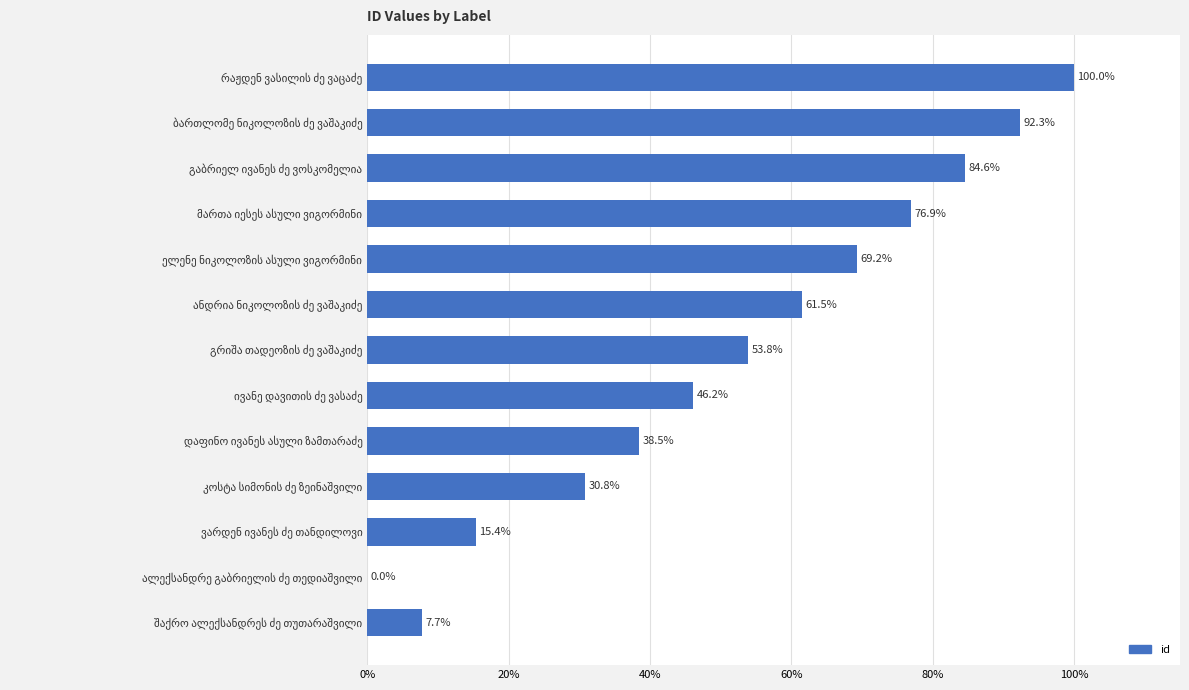

What is the sum of all values?

676.9